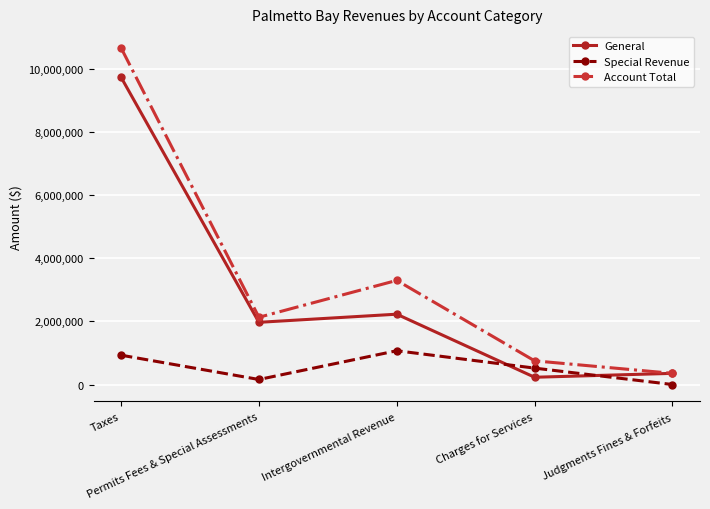

List the series in order of their overall mean, highest first.

Account Total, General, Special Revenue